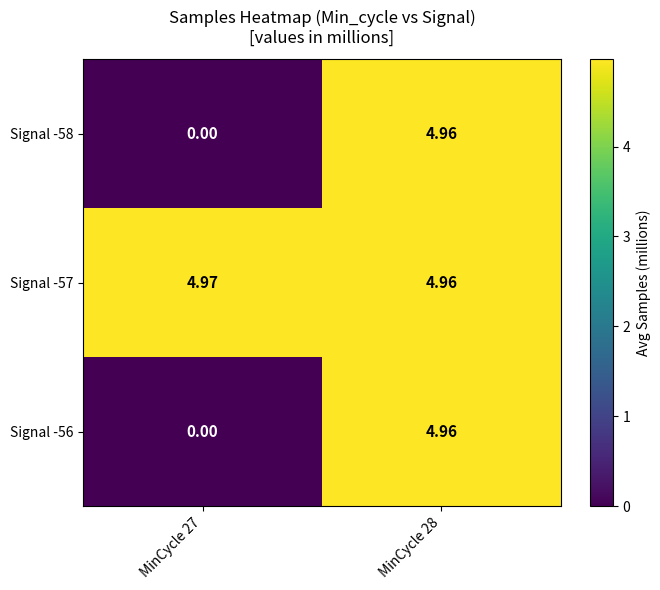

Is the value of Signal -58 at MinCycle 28 greater than the value of Signal -56 at MinCycle 27?

Yes